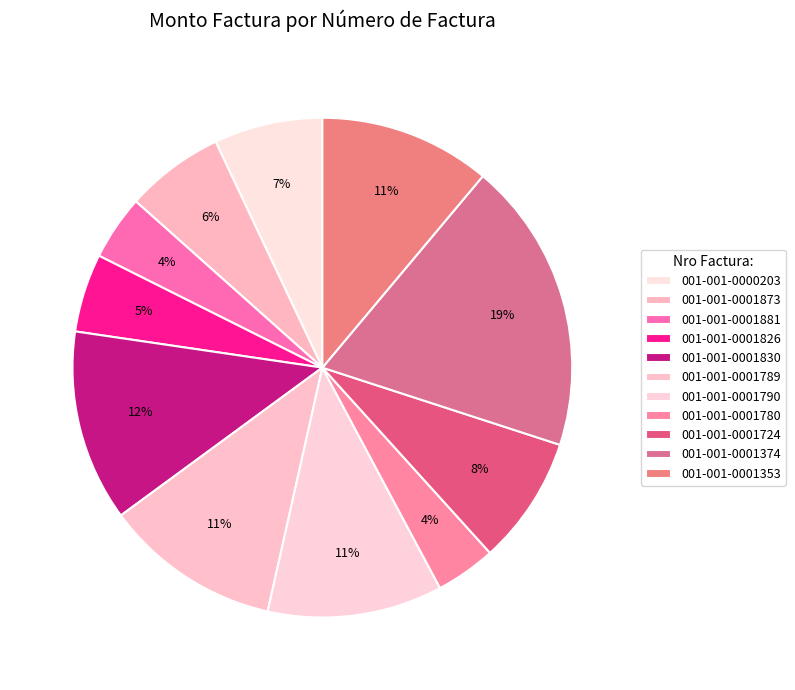

Rank the categories by value from highest to lowest.

001-001-0001374, 001-001-0001830, 001-001-0001789, 001-001-0001790, 001-001-0001353, 001-001-0001724, 001-001-0000203, 001-001-0001873, 001-001-0001826, 001-001-0001881, 001-001-0001780